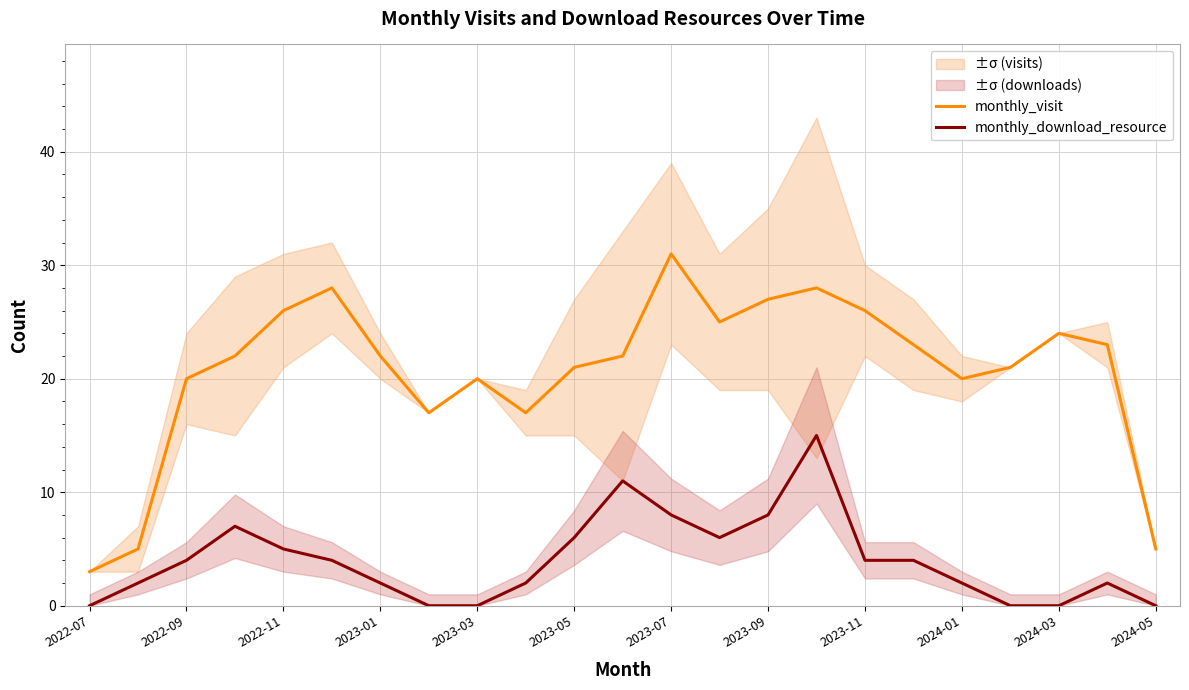

What is the highest value of the monthly_visit series?

31